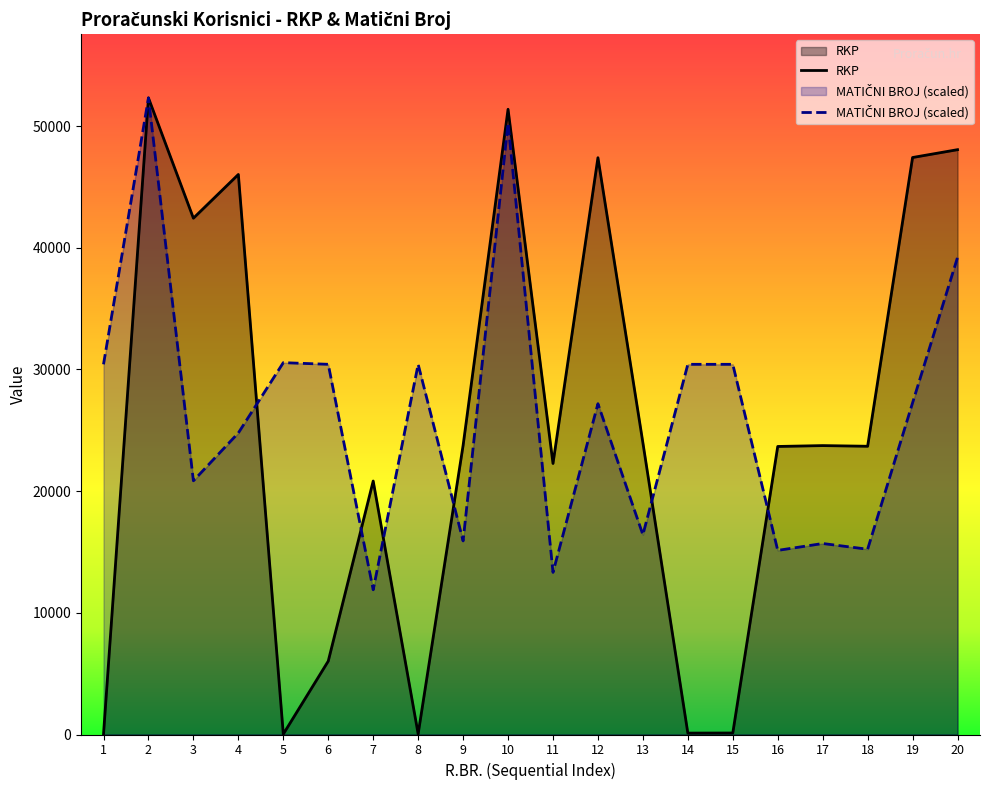

Which series has the largest total across all categories?

MATIČNI BROJ